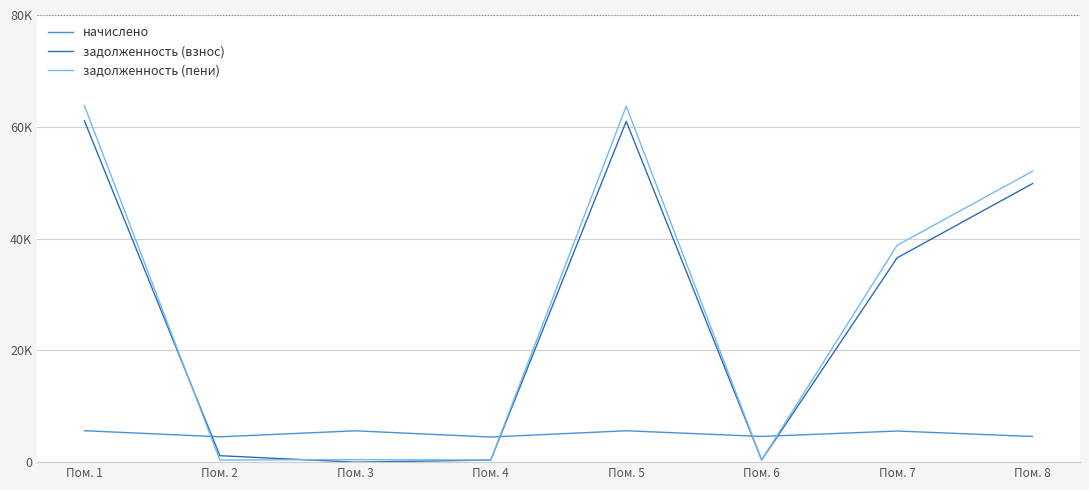

Is this an area chart (filled region under the line)?

No